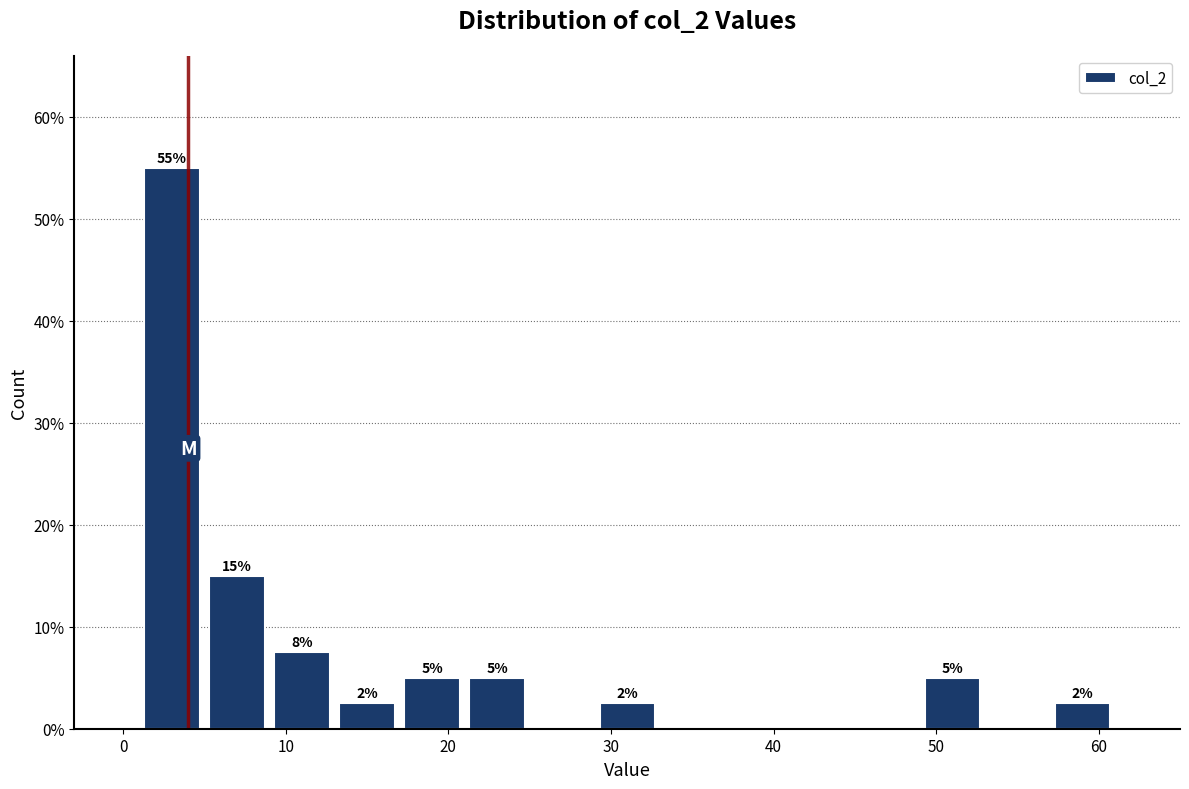

Over which range of the x-axis is the bar tallest?

1 to 5